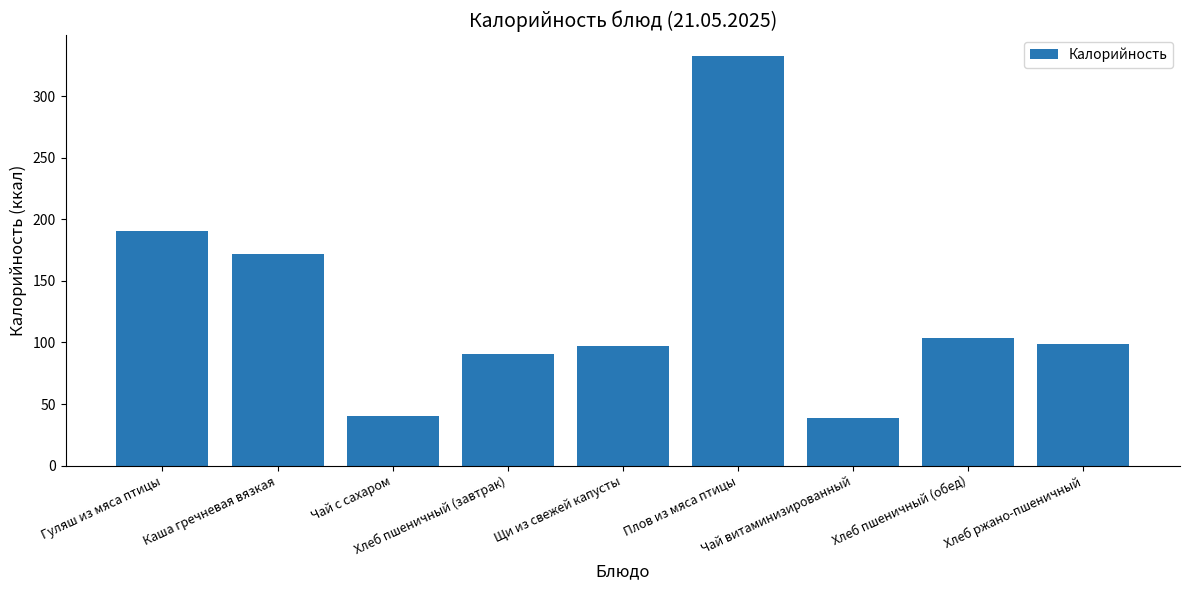

What is the average value?

129.3